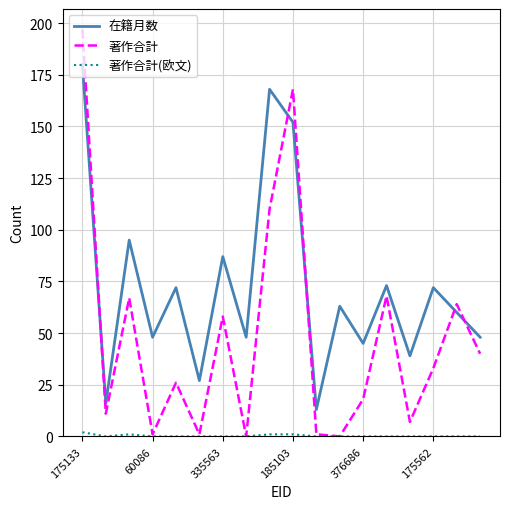

True or false: 在籍月数 and 著作合計 intersect in this chart.

True